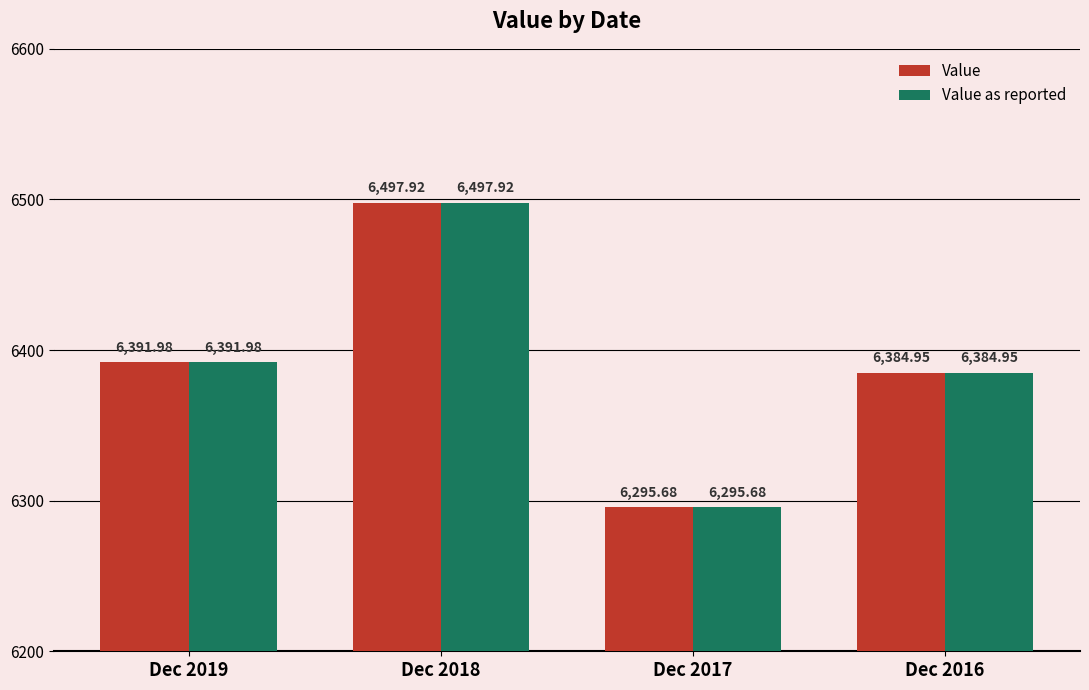

What is the difference between the maximum and minimum values in the Value as reported series?

202.2